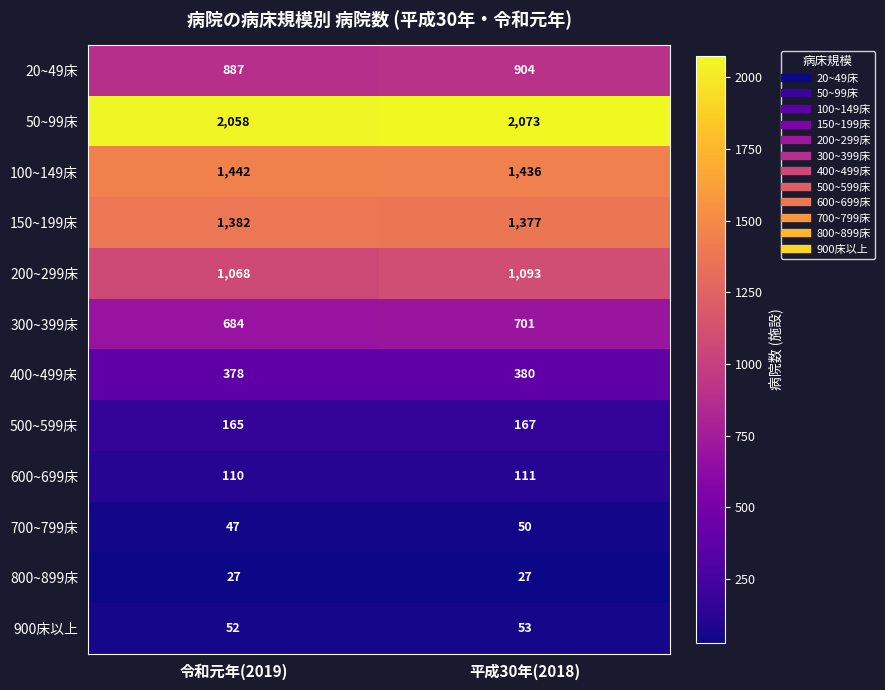

At how many categories does at least one series exceed 795?

2